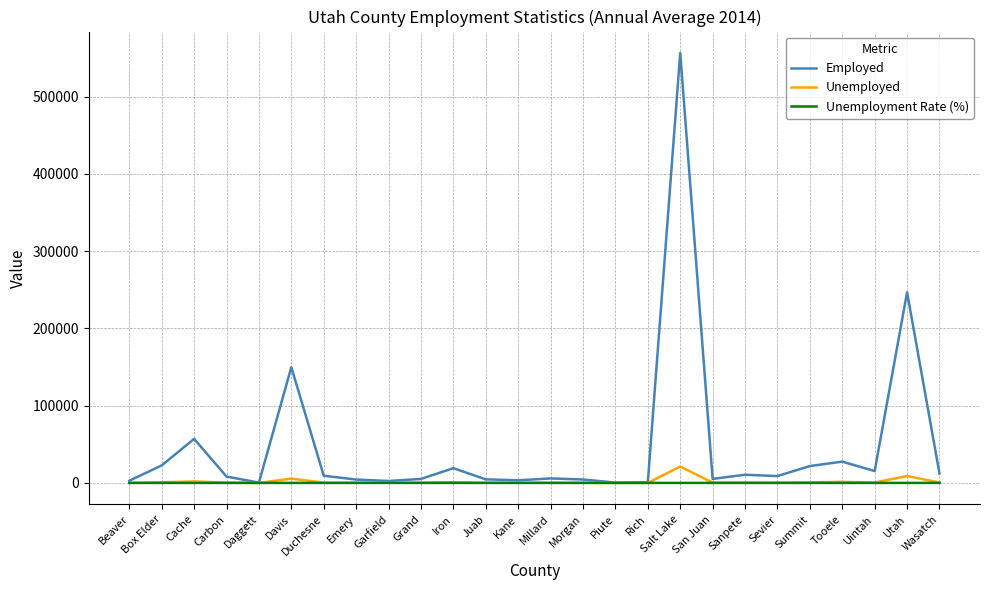

True or false: Employed has a value of 21849.0 at Summit.

True